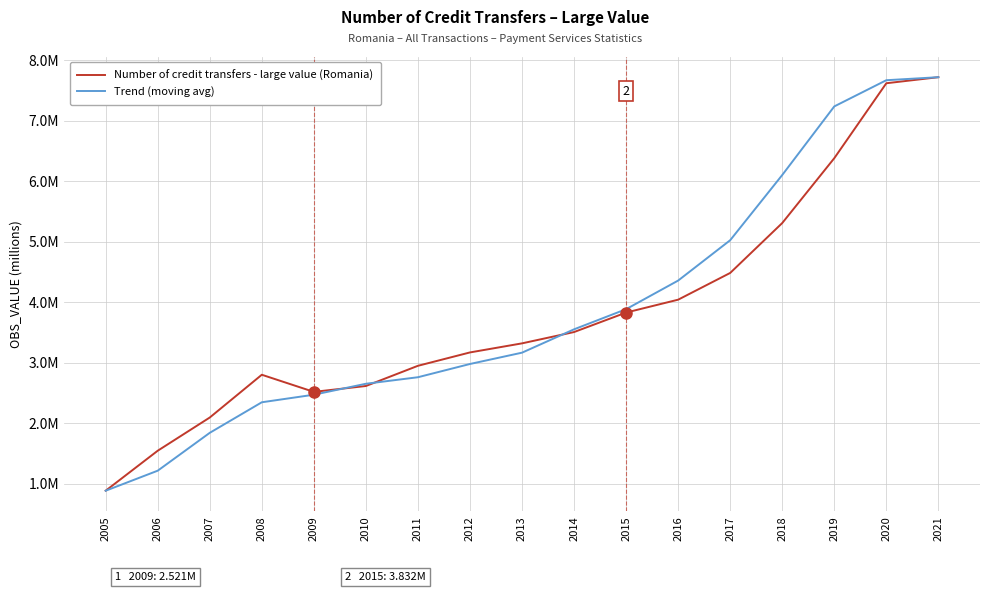

What are all the series names shown in the legend?

Number of credit transfers - large value (Romania), Trend (moving avg)